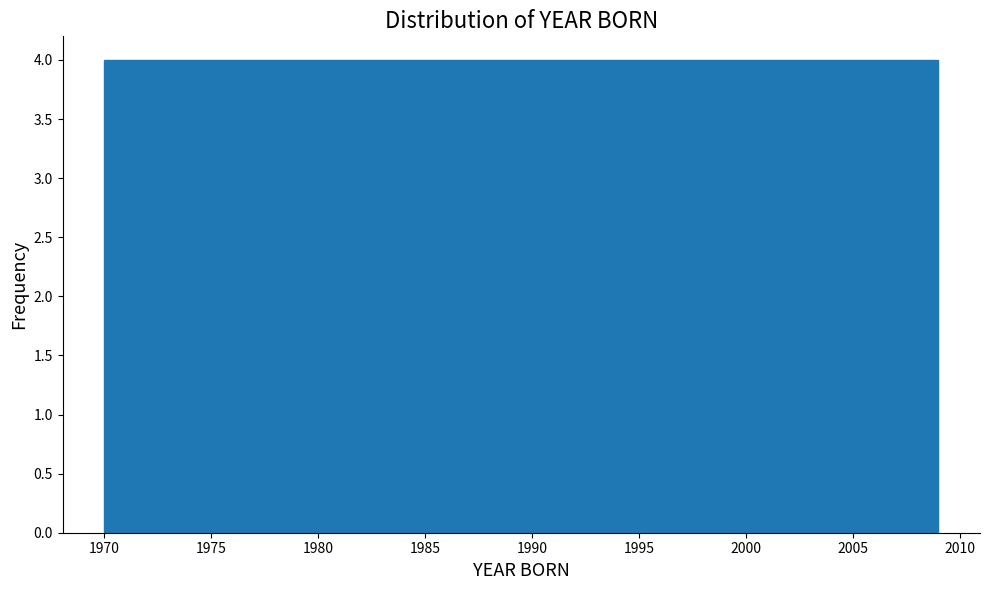

Reading left to right, list every bar in this chart as the range it spans on the x-axis followed by its height. Neither the bar edges nor the heights are printed on the chart, so give them approximately, as read against the axes.

1970.0 to 1973.9: 4
1973.9 to 1977.8: 4
1977.8 to 1981.7: 4
1981.7 to 1985.6: 4
1985.6 to 1989.5: 4
1989.5 to 1993.4: 4
1993.4 to 1997.3: 4
1997.3 to 2001.2: 4
2001.2 to 2005.1: 4
2005.1 to 2009.0: 4